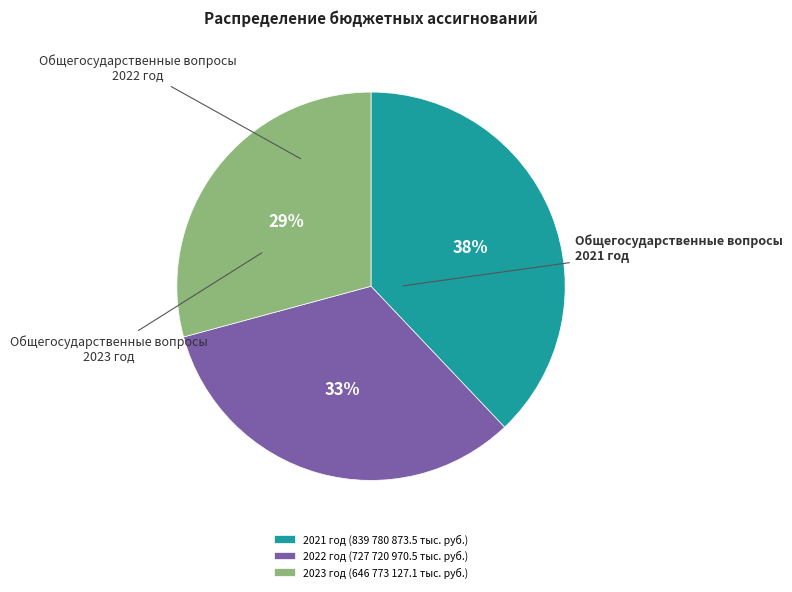

Combined, do 2021 год (839 780 873.5 тыс. руб.) and 2023 год (646 773 127.1 тыс. руб.) account for over 50%?

Yes